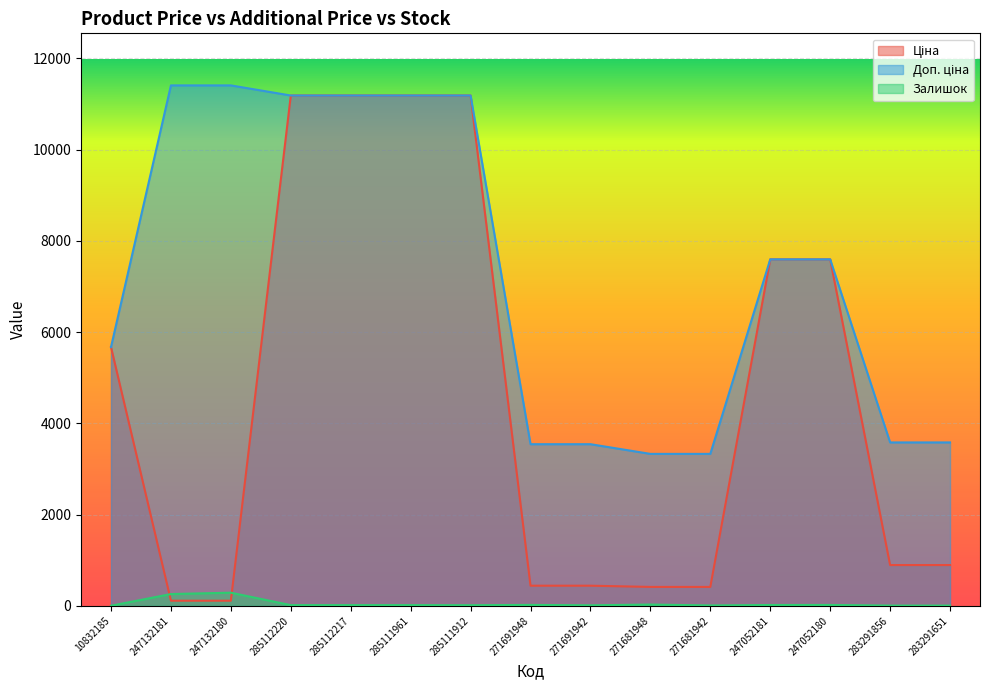

What is the label of the 3rd point from the left?

247132180